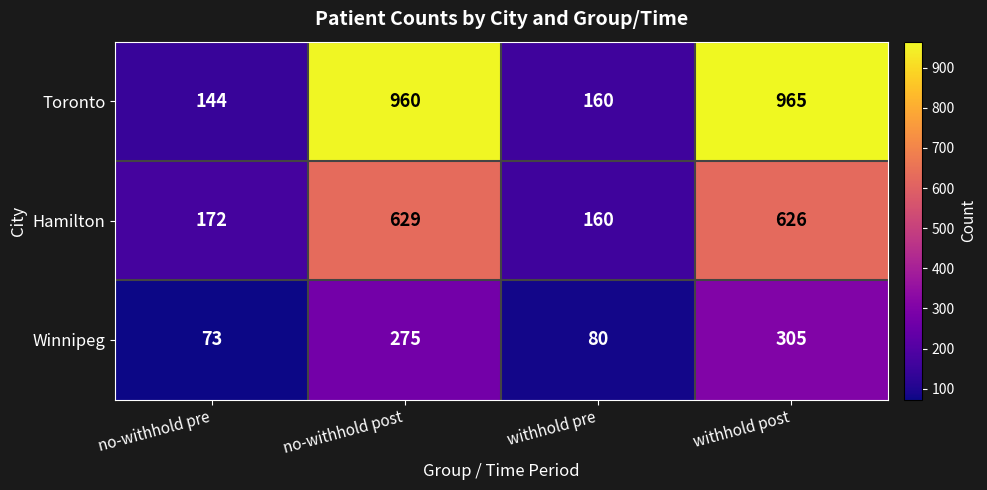

What value does the Winnipeg series have at no-withhold post, to the nearest 50?

300